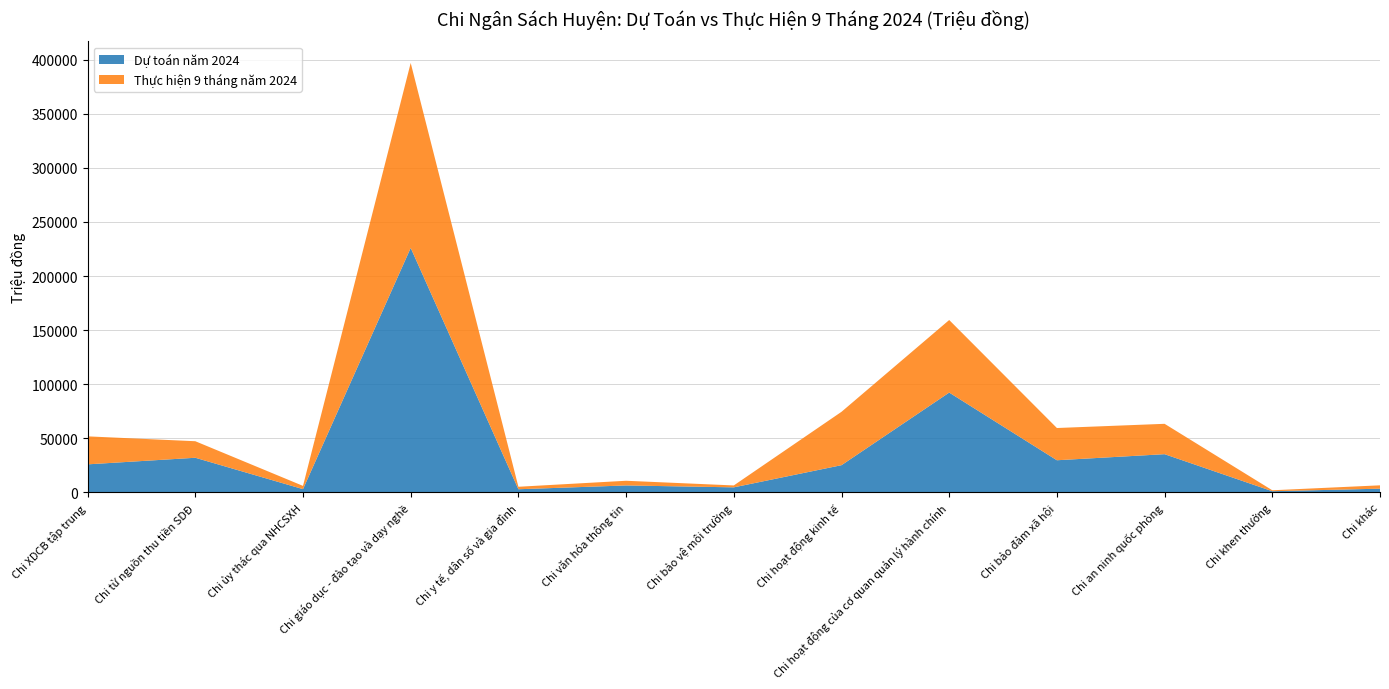

Reading left to right, what are all the values shown in this chart?

Dự toán năm 2024: 25910	32000	3000	225970	2900	6412	4650	25147	92250	29701	35309	1080	3419
Thực hiện 9 tháng năm 2024: 25875	15287	3000	170988	2289	4324	1768	49338	67076	29796	28069	872	3100